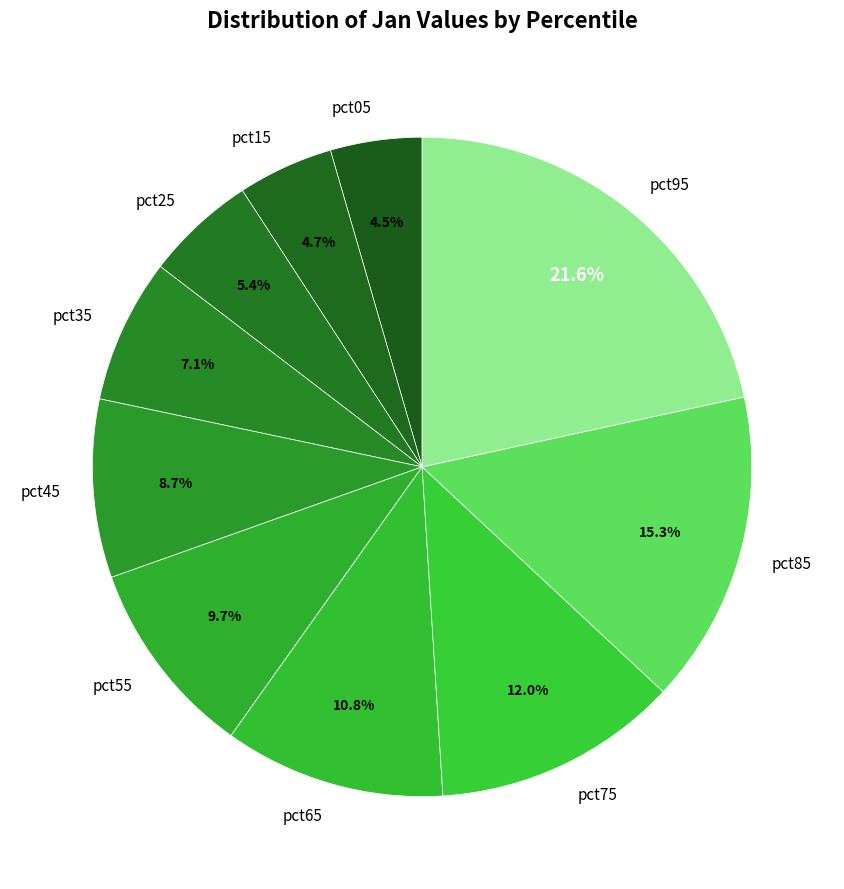

Does pct75 represent more than half of the total?

No